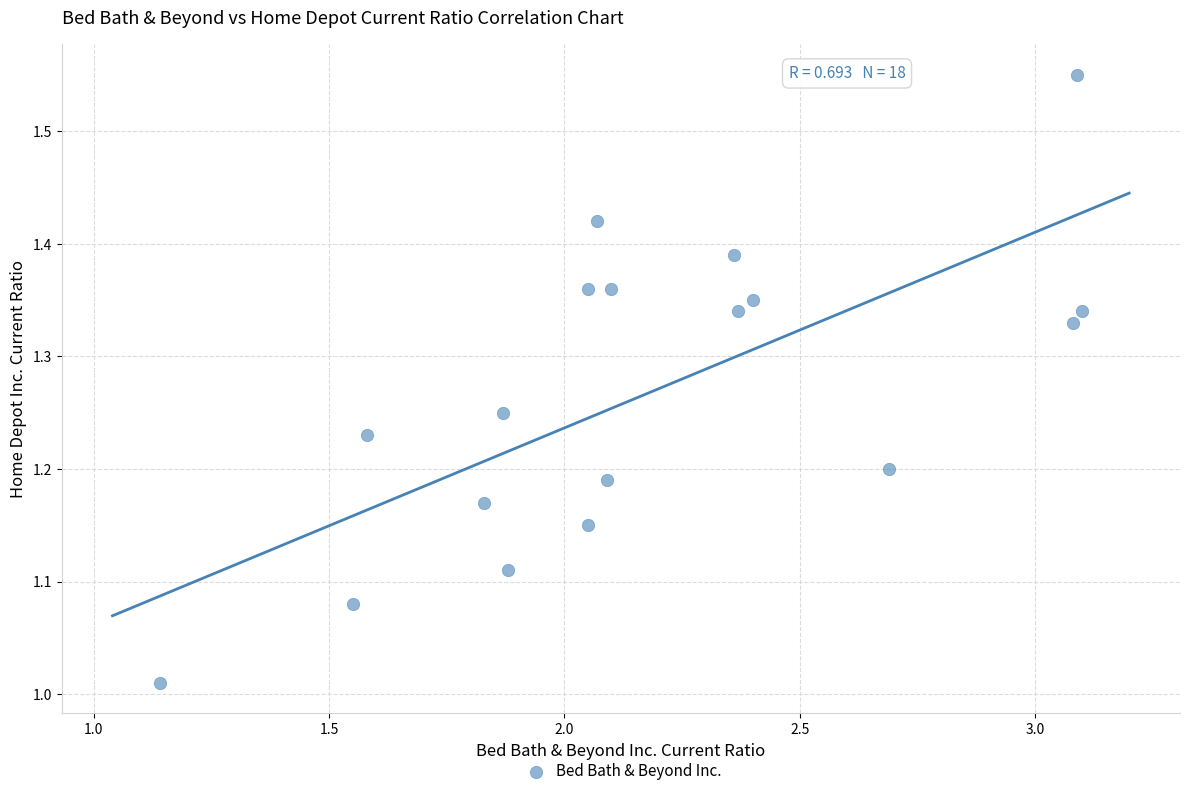

What is the range of X values (max minus min)?

2.0